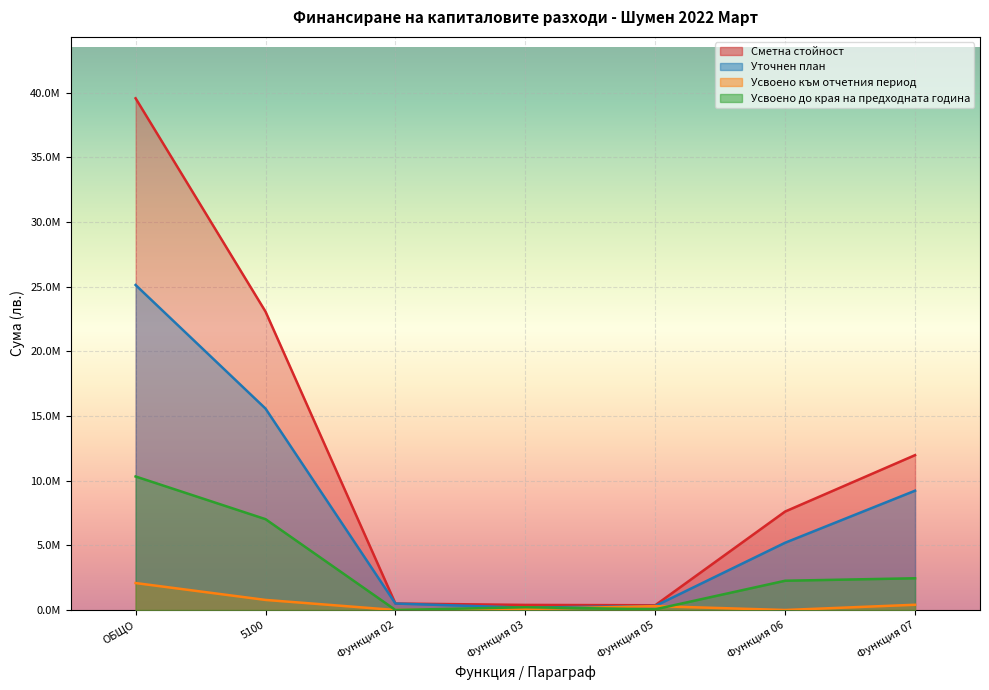

Between 5100 and Функция 02, which is larger?

5100